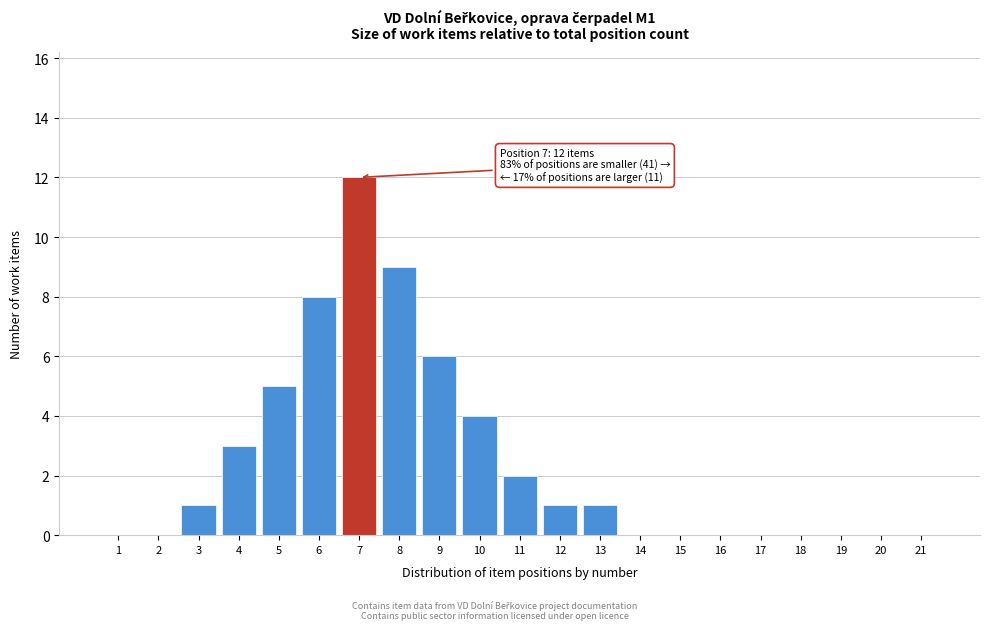

Reading left to right, list all the values displayed in this chart.

1=0	2=0	3=1	4=3	5=5	6=8	7=12	8=9	9=6	10=4	11=2	12=1	13=1	14=0	15=0	16=0	17=0	18=0	19=0	20=0	21=0